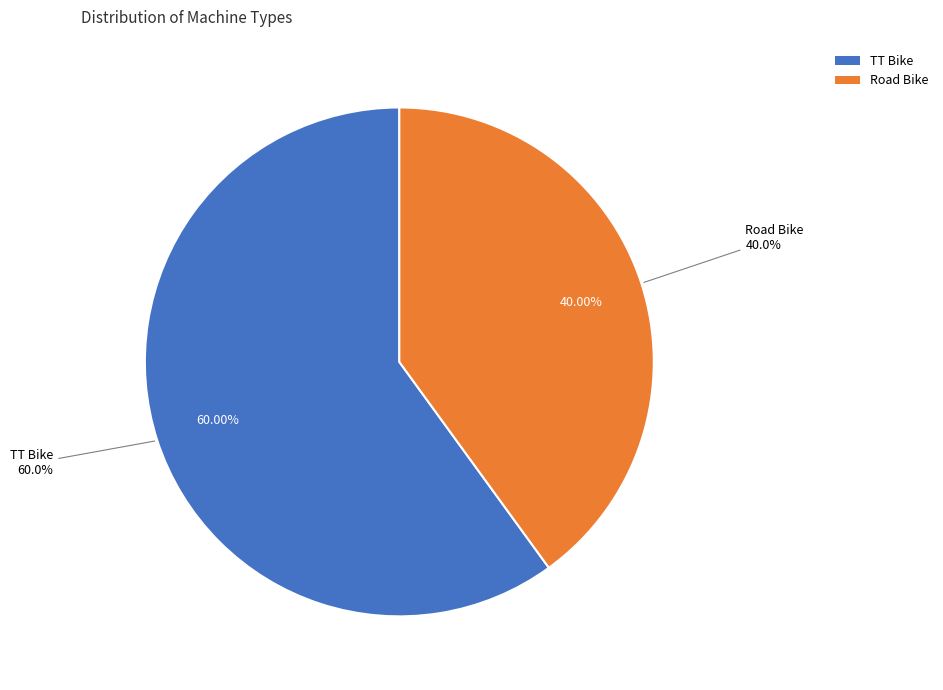

Which category accounts for the majority?

TT Bike